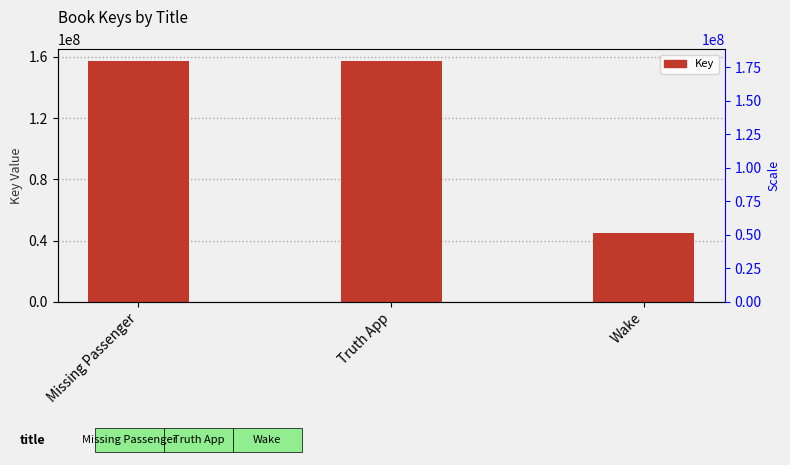

Reading left to right, transcribe all the data shown in this chart.

157015298	157013760	45103598